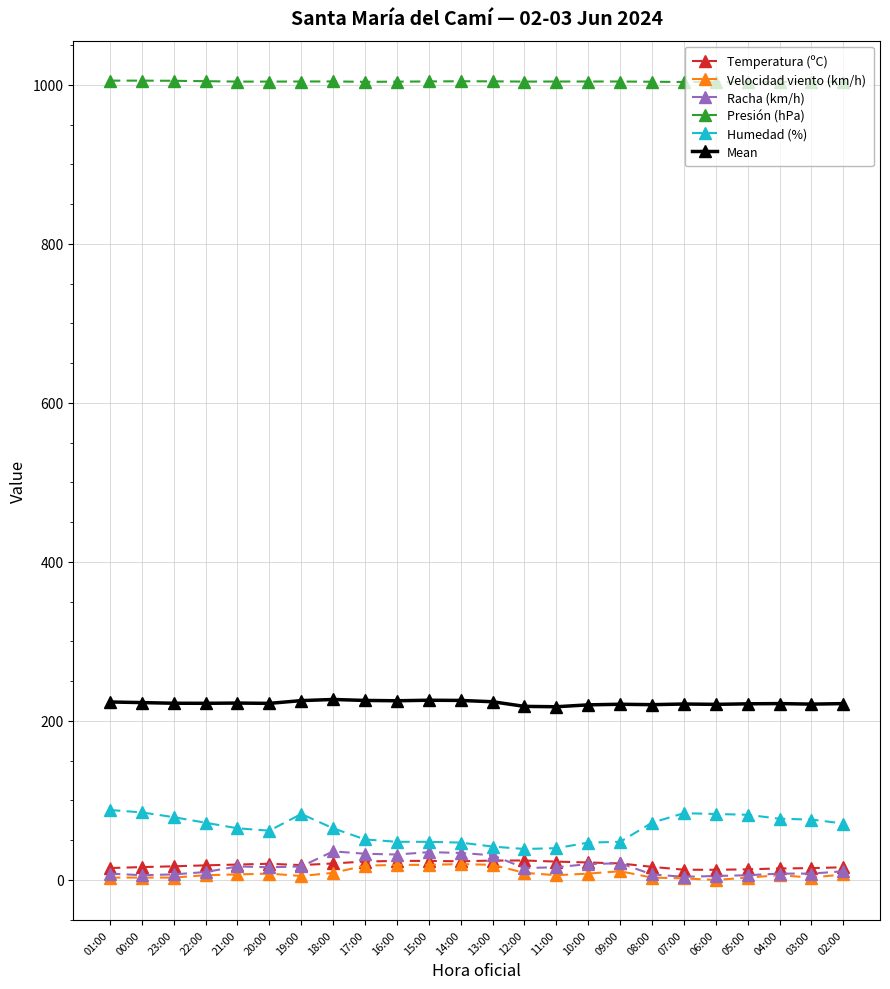

At how many categories does at least one series exceed 769?

24